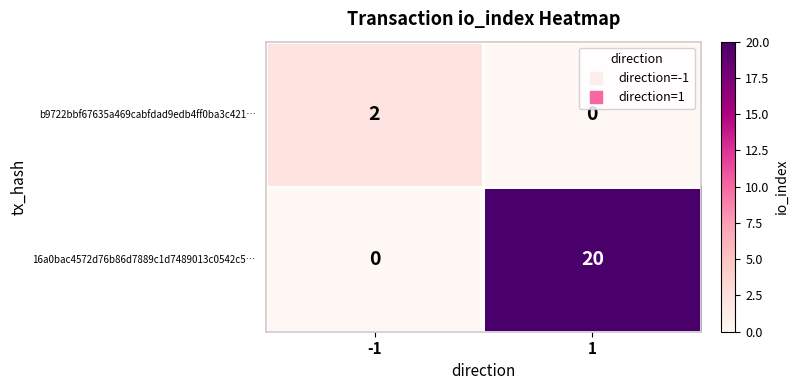

True or false: b9722bbf67635a469cabfdad9edb4ff0ba3c421… has a value of 2 at -1.

True